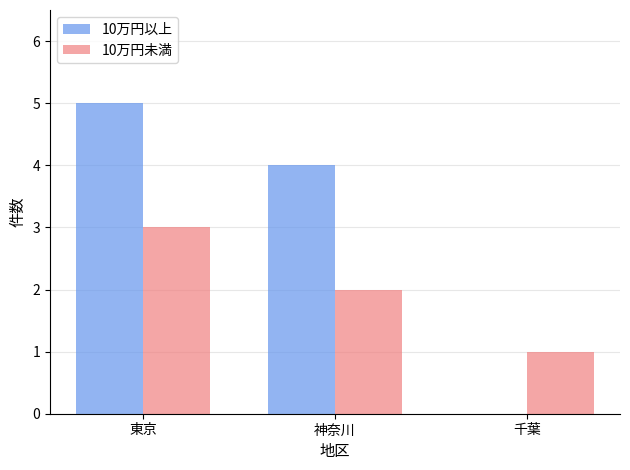

How many series are shown in this chart?

2